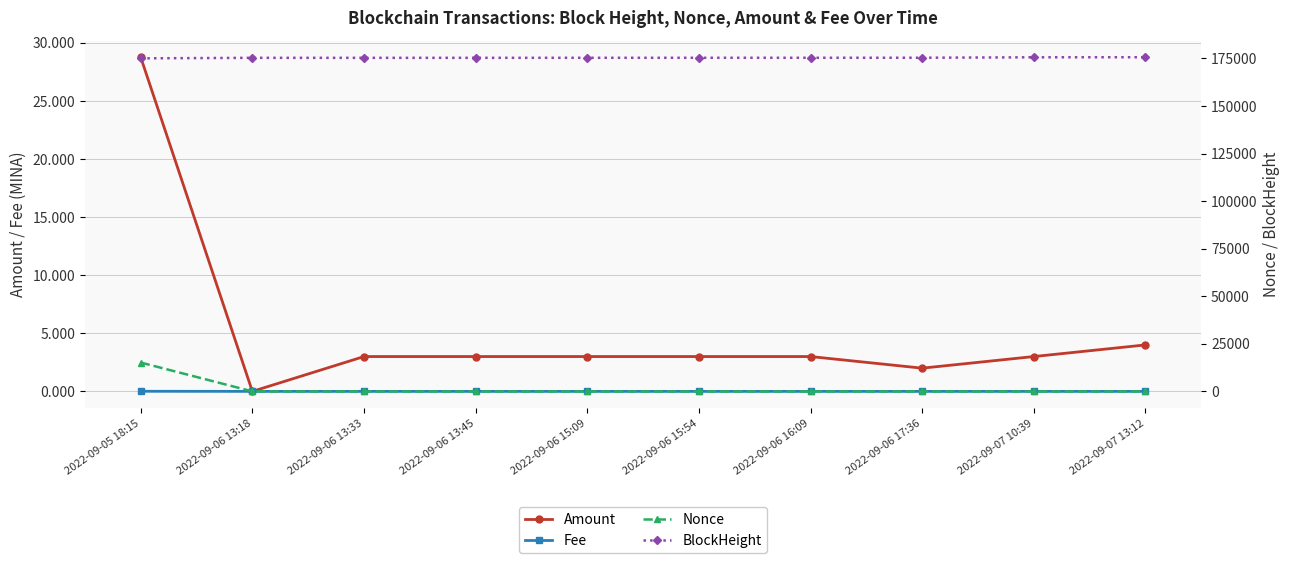

What is the label of the 2nd point from the right?

2022-09-07 10:39